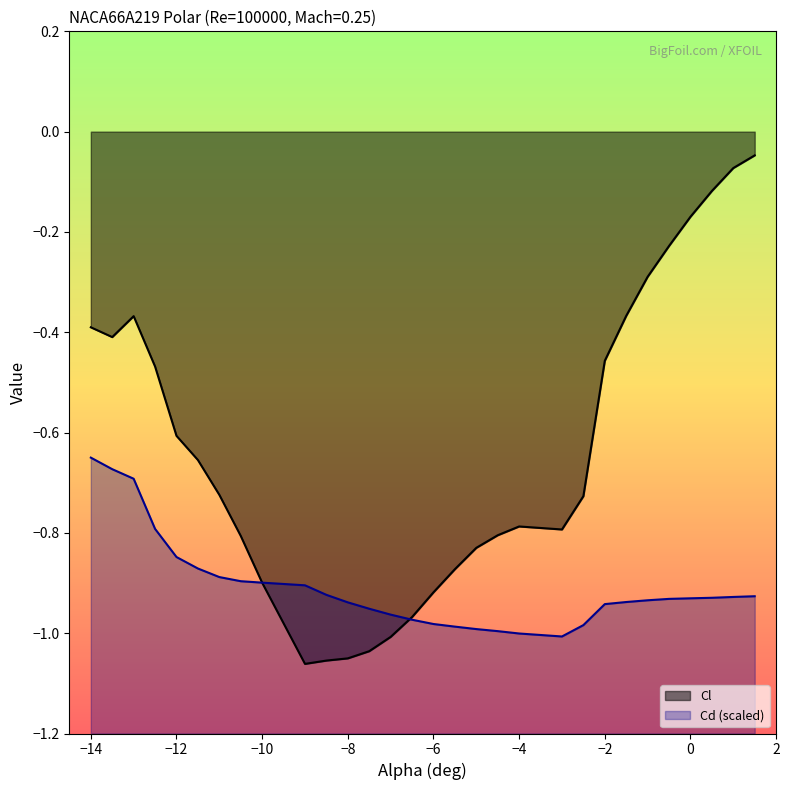

Reading right to left, transcribe all the data shown in this chart.

Cl: -0.0	-0.1	-0.1	-0.2	-0.2	-0.3	-0.4	-0.5	-0.7	-0.8	-0.8	-0.8	-0.8	-0.9	-0.9	-1.0	-1.0	-1.0	-1.1	-1.1	-1.1	-0.9	-0.8	-0.7	-0.7	-0.6	-0.5	-0.4	-0.4	-0.4
Cd: -0.9	-0.9	-0.9	-0.9	-0.9	-0.9	-0.9	-0.9	-1.0	-1.0	-1.0	-1.0	-1.0	-1.0	-1.0	-1.0	-1.0	-1.0	-0.9	-0.9	-0.9	-0.9	-0.9	-0.9	-0.9	-0.8	-0.8	-0.7	-0.7	-0.6